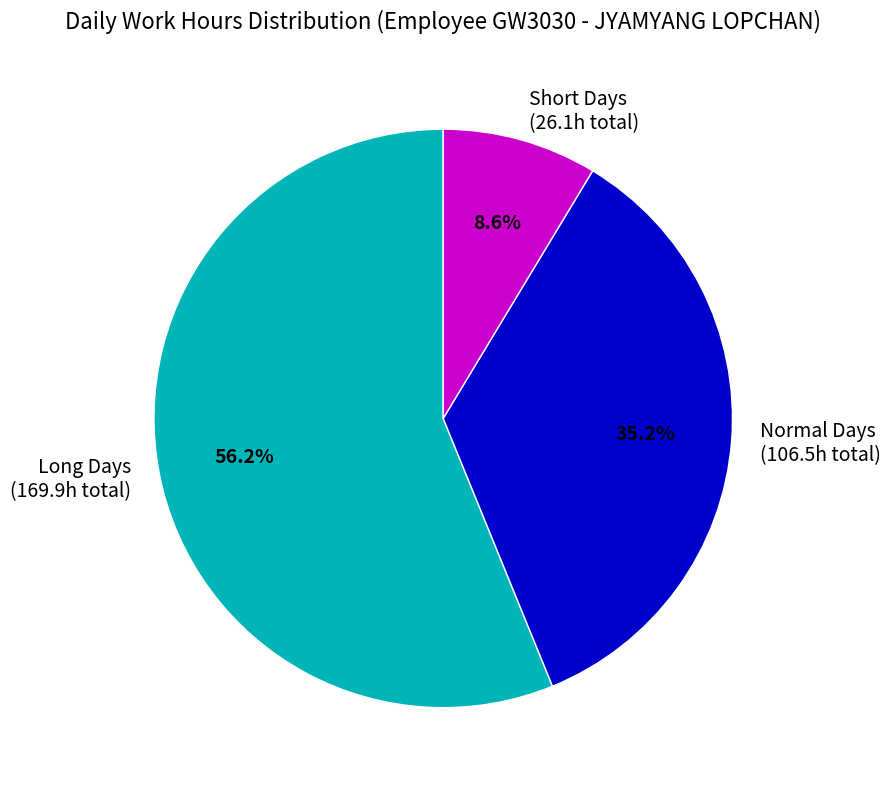

Rank the categories by value from highest to lowest.

Long Days (169.9h total), Normal Days (106.5h total), Short Days (26.1h total)